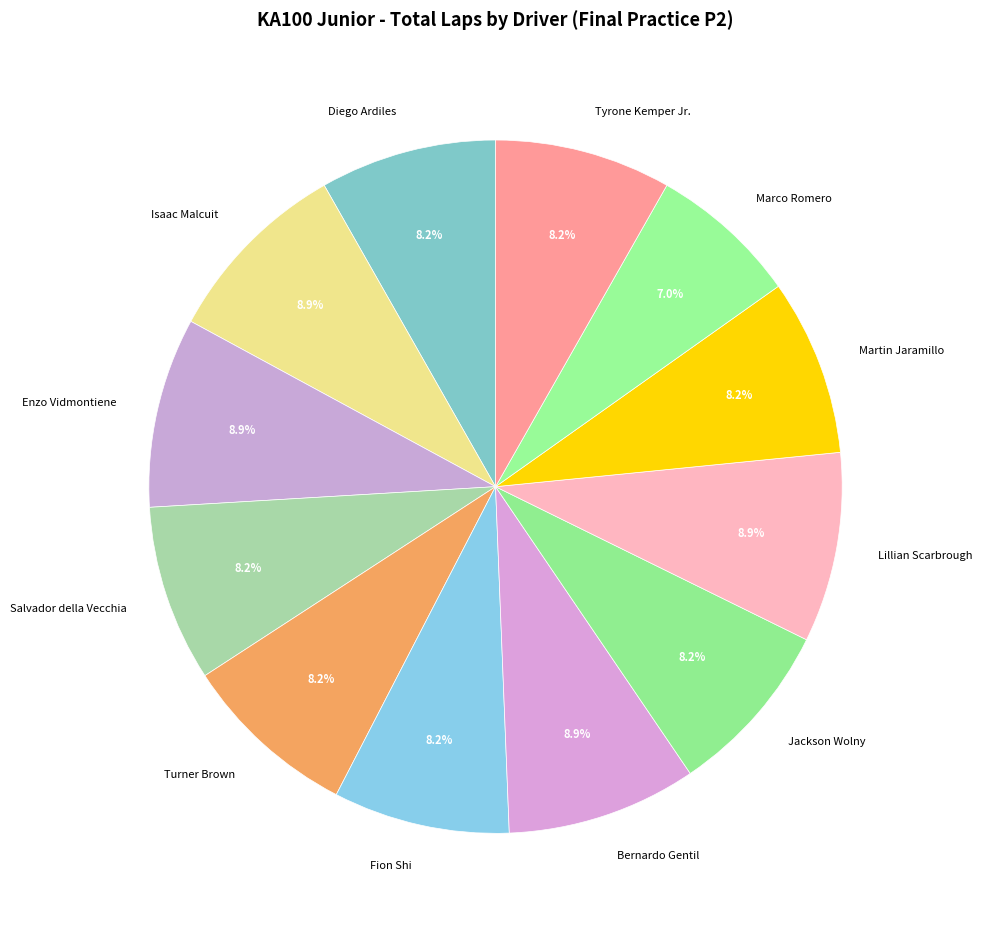

Does any single category account for the majority?

No